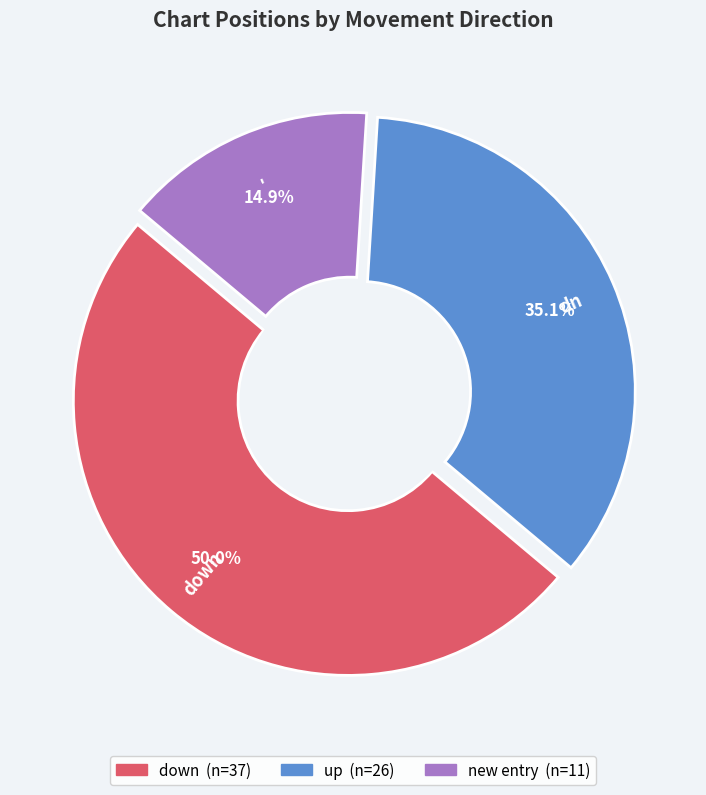

What is the largest slice in the pie chart?

down